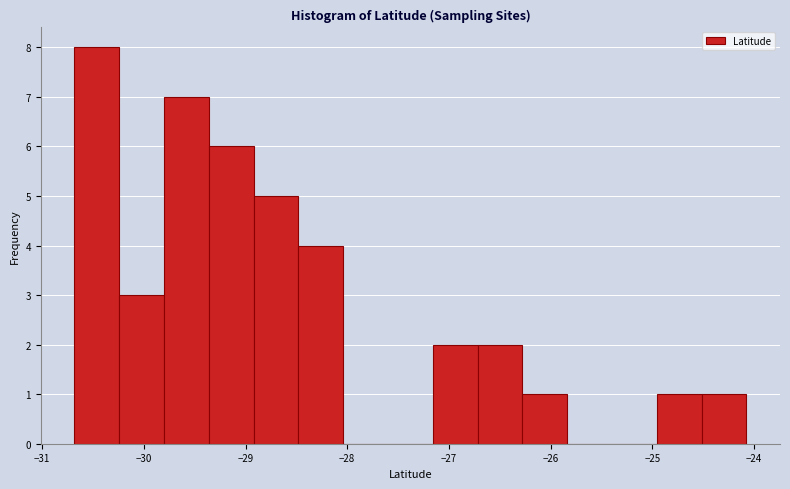

Over which range of the x-axis is the bar tallest?

-30.7 to -30.2